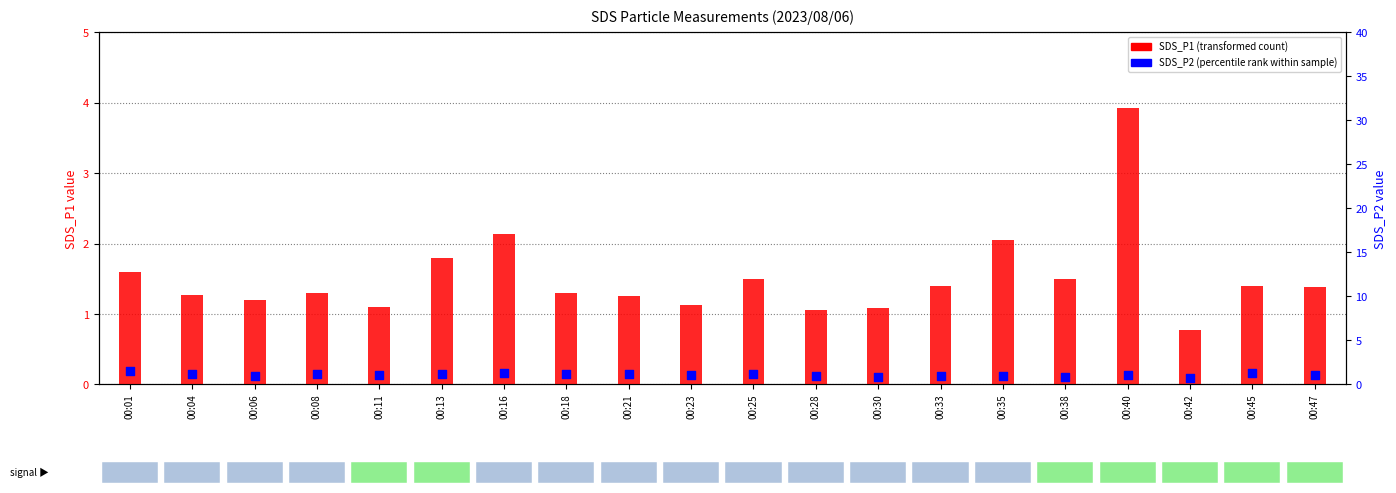

Which series has the largest total across all categories?

SDS_P1 (transformed count)